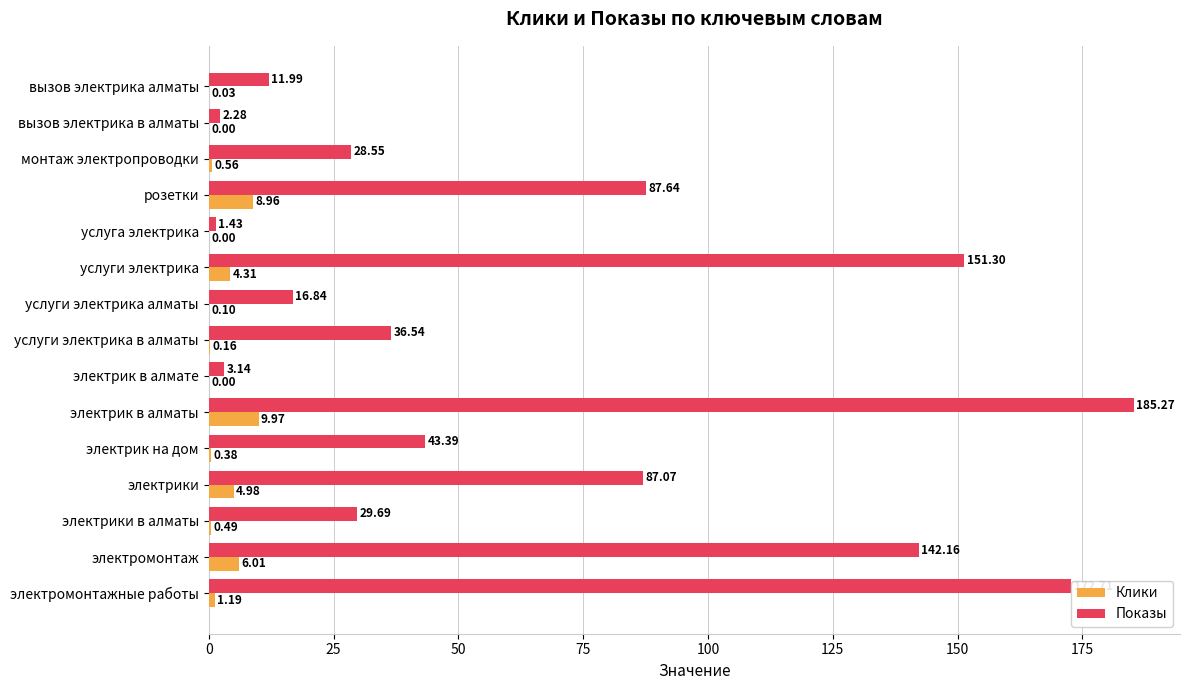

At which category is the sum across all series the highest?

электрик в алматы